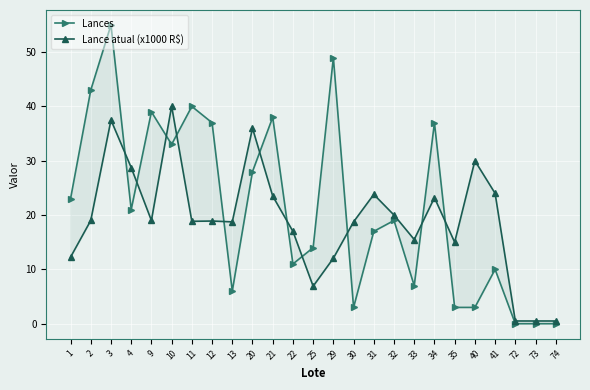

What is the difference between the maximum and second lowest values in the Lance atual (x1000 R$) series?

39.5